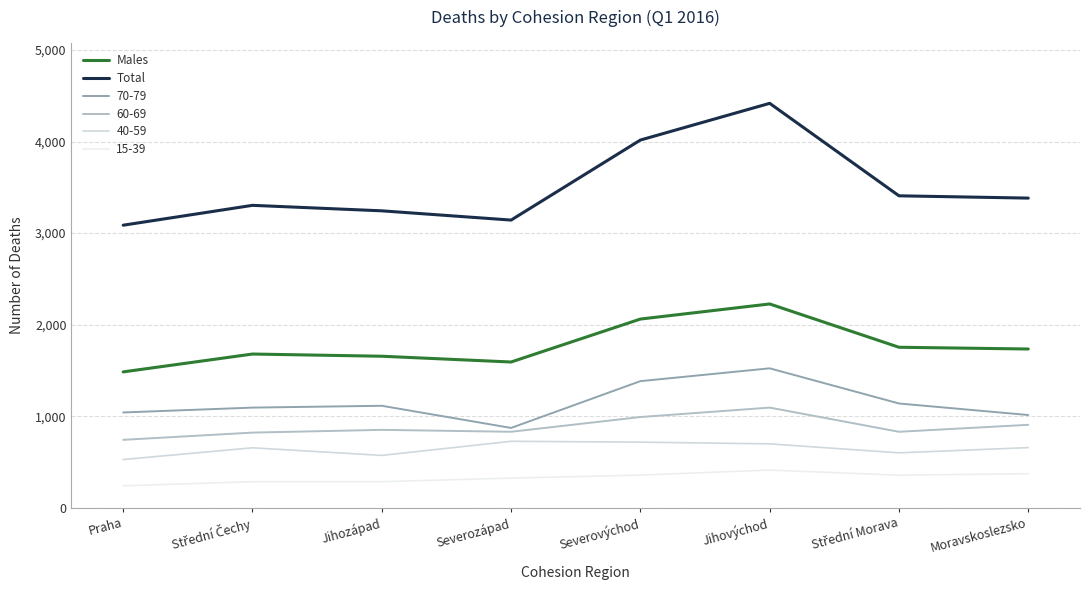

At which label does Total first exceed 3382?

Severovýchod